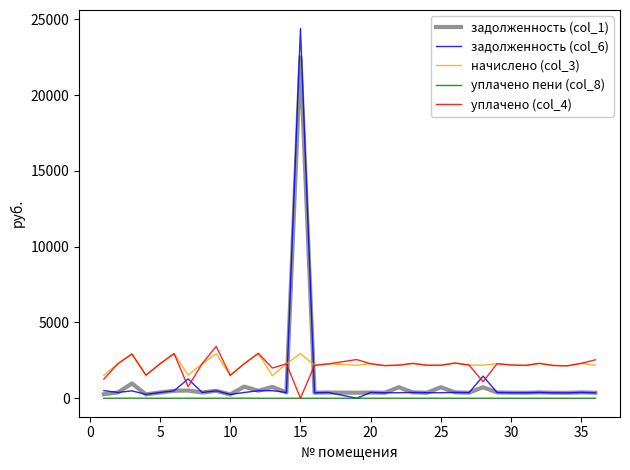

What is the difference between the second highest and second lowest values in the уплачено пени (col_8) series?

4.7